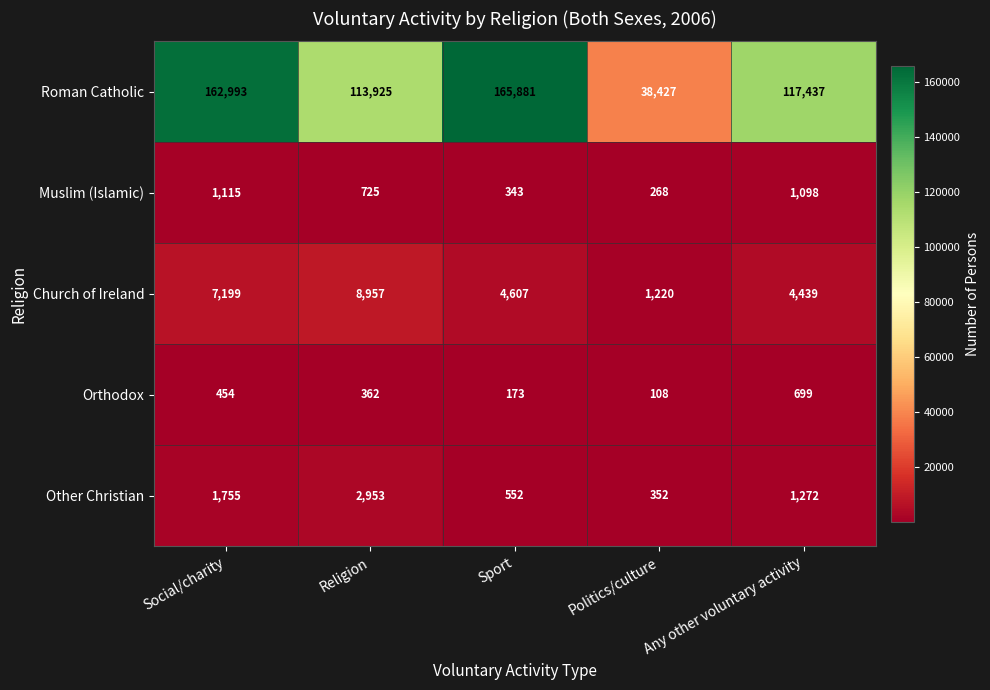

What is the spread (max minus min) of values at Religion?

113563